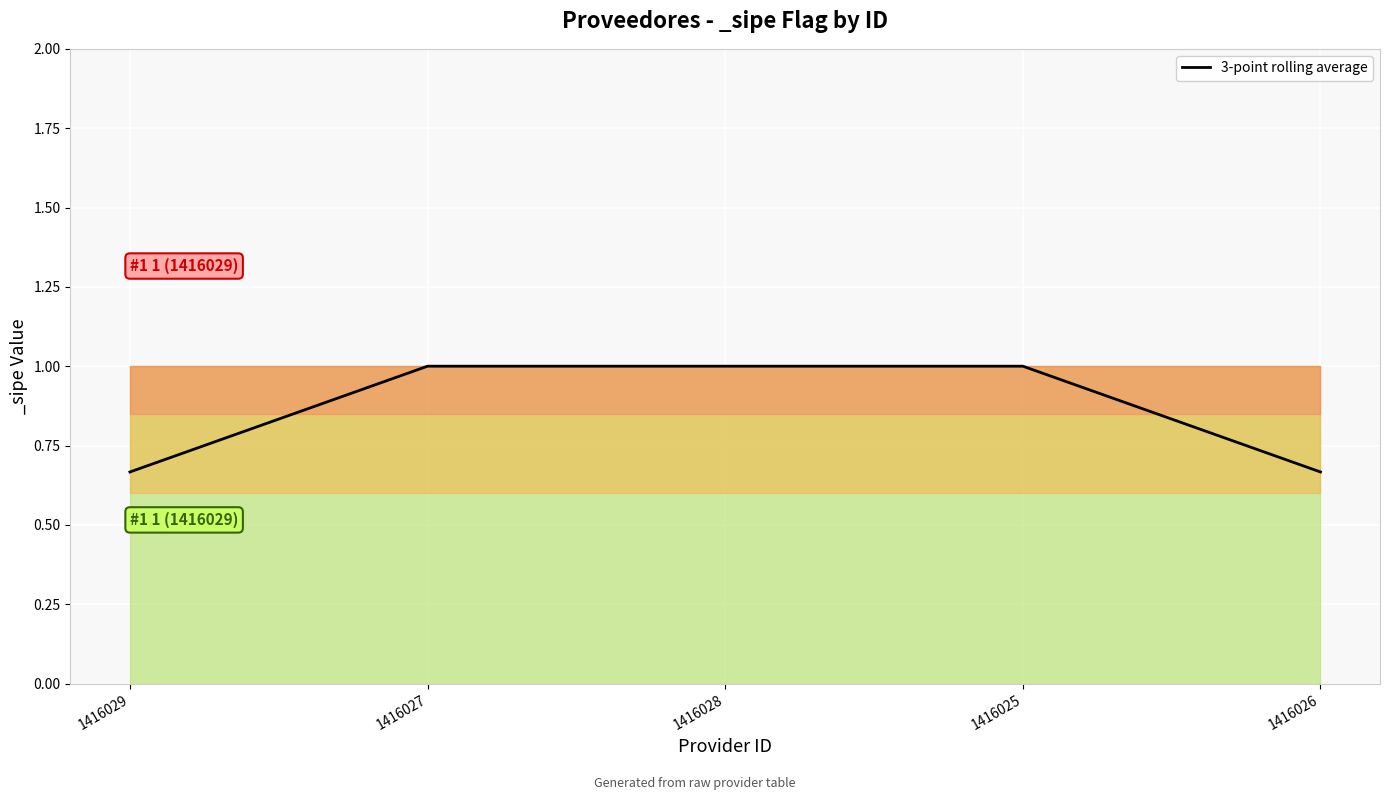

What is the maximum value shown in the chart?

1.0